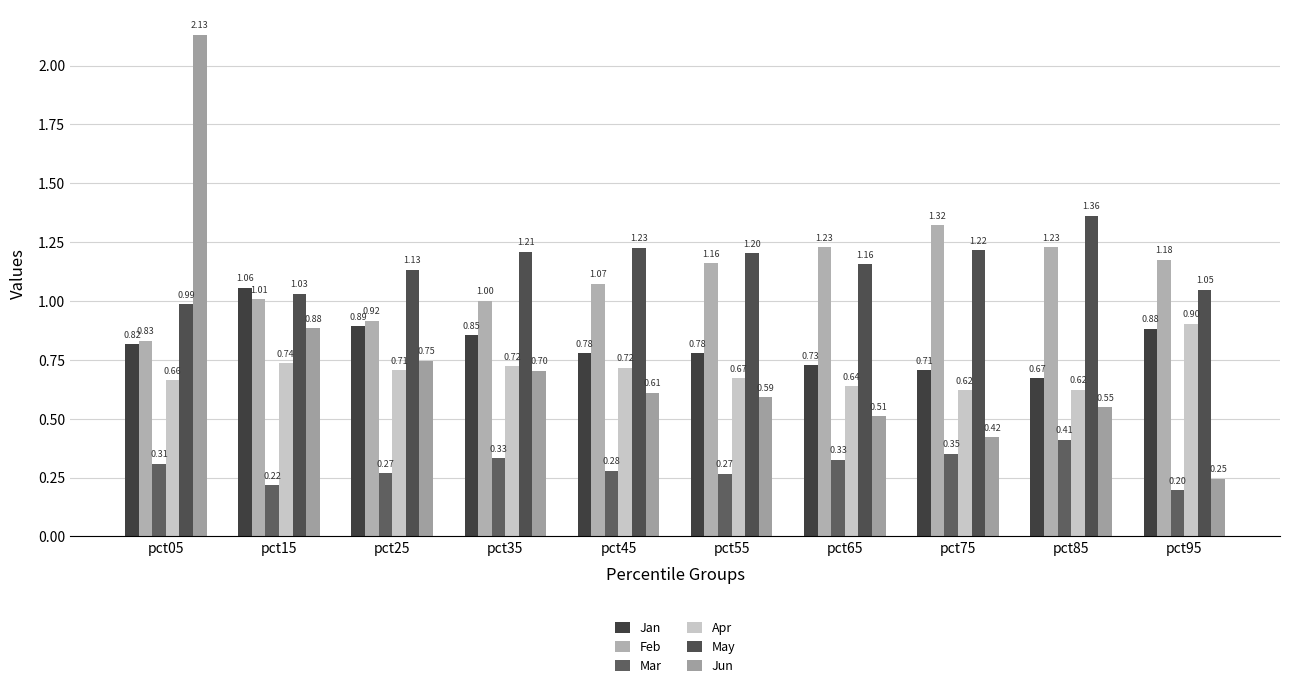

At pct25, list the series in order from largest to smallest.

May, Feb, Jan, Jun, Apr, Mar